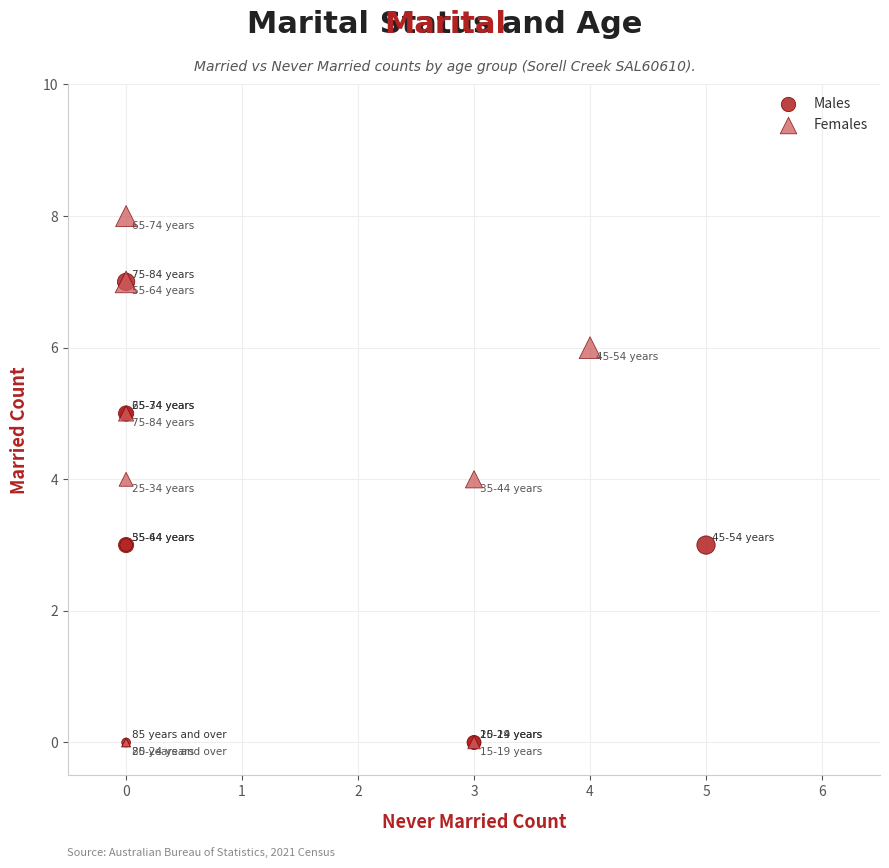

Which series has the largest Y range (max minus min)?

Females